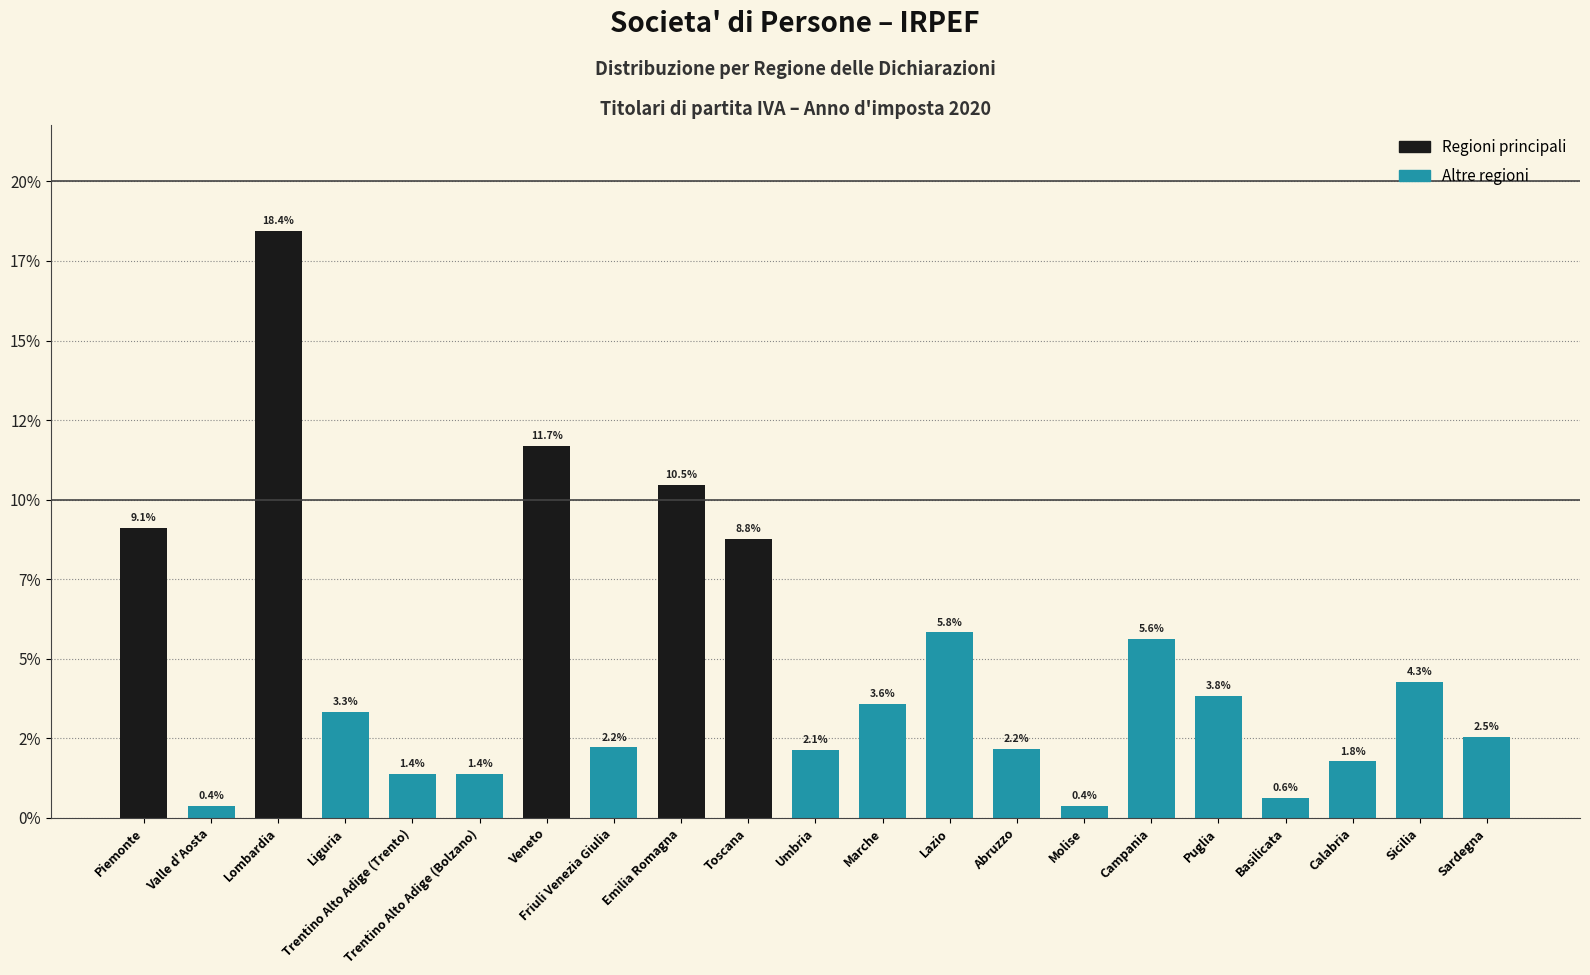

Rank the categories by value from lowest to highest.

Valle d'Aosta, Molise, Basilicata, Trentino Alto Adige (Bolzano), Trentino Alto Adige (Trento), Calabria, Umbria, Abruzzo, Friuli Venezia Giulia, Sardegna, Liguria, Marche, Puglia, Sicilia, Campania, Lazio, Toscana, Piemonte, Emilia Romagna, Veneto, Lombardia